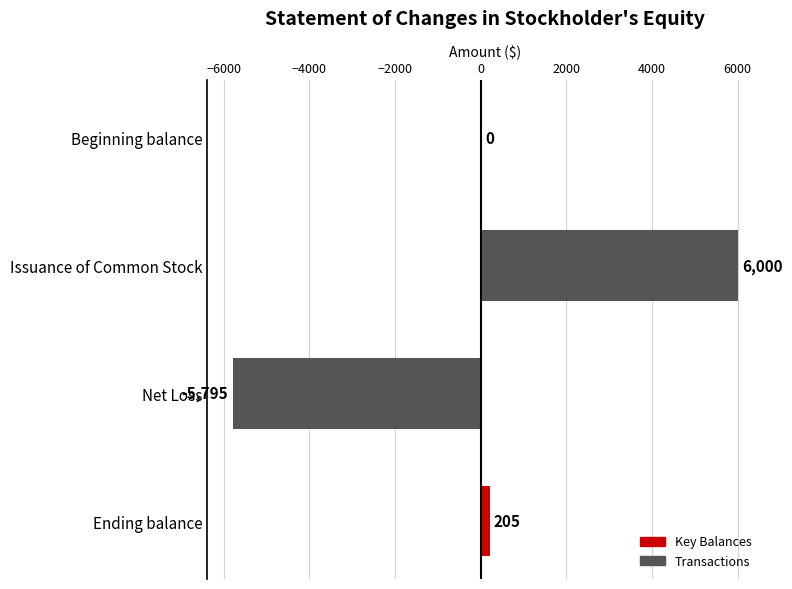

At which category does the chart reach its peak across all series?

Issuance of Common Stock